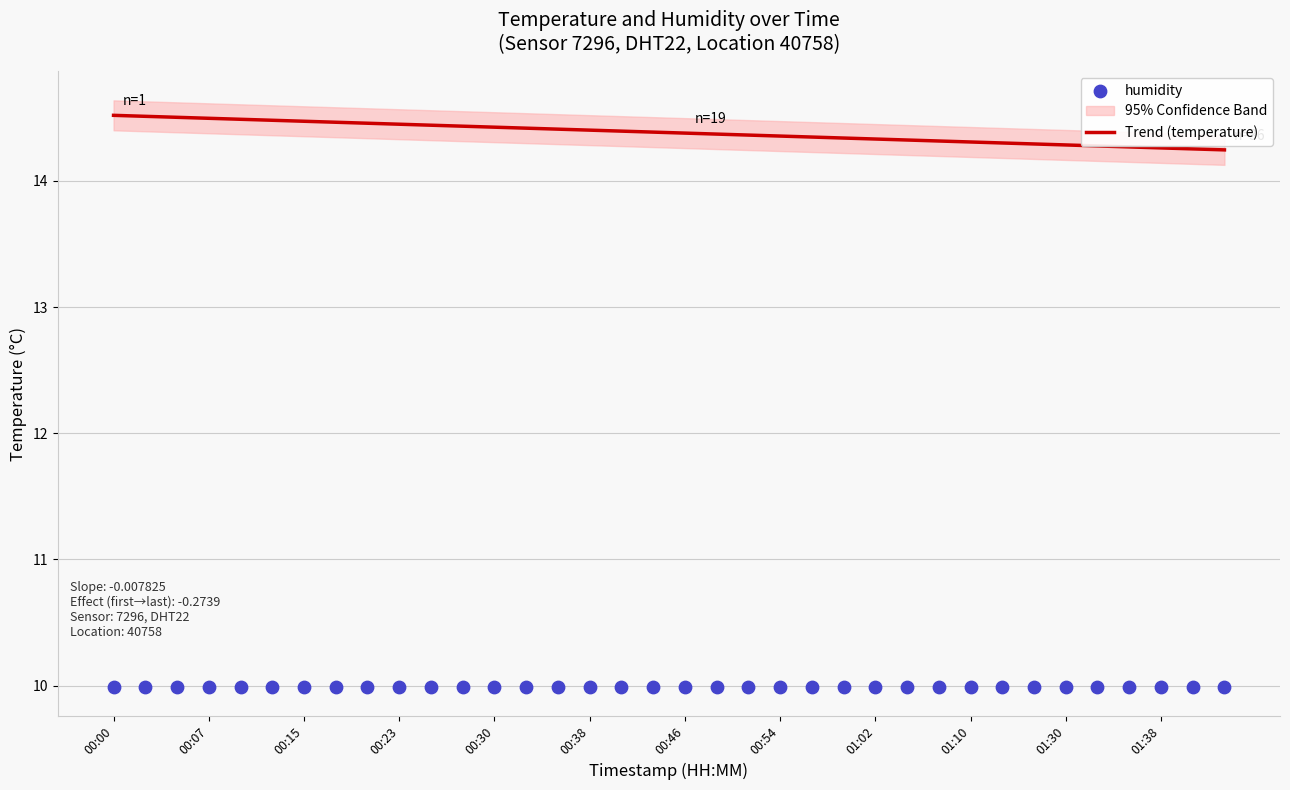

At which category is the sum across all series the highest?

00:00